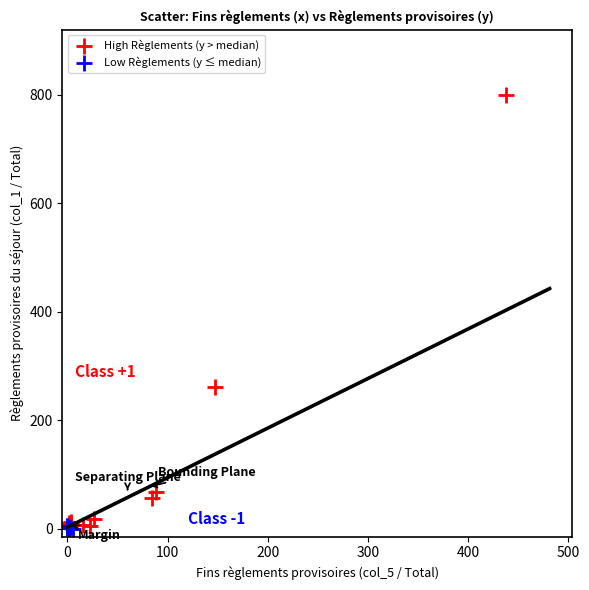

Which series contains the highest Y value?

High Règlements (y > median)